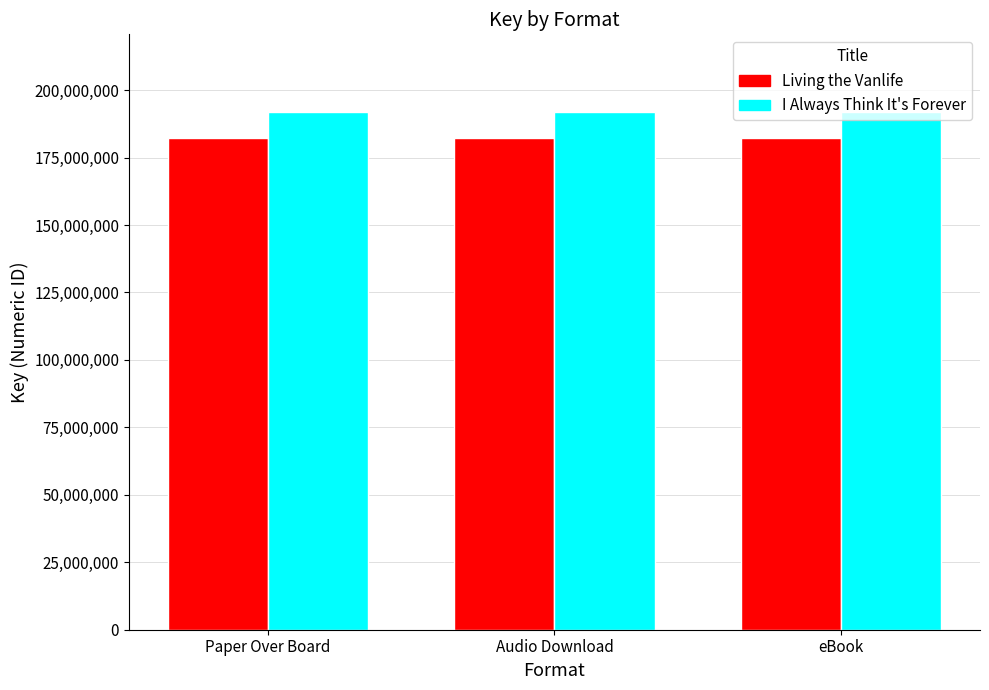

What is the minimum value shown in the chart?

182422394